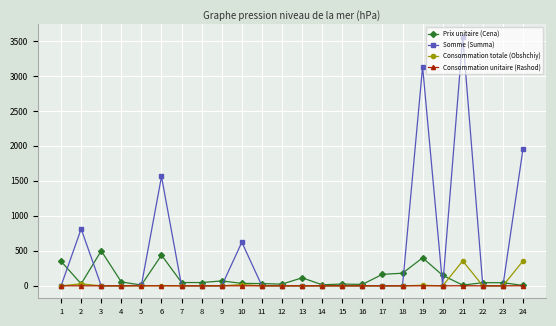

At which category does the chart reach its peak across all series?

21